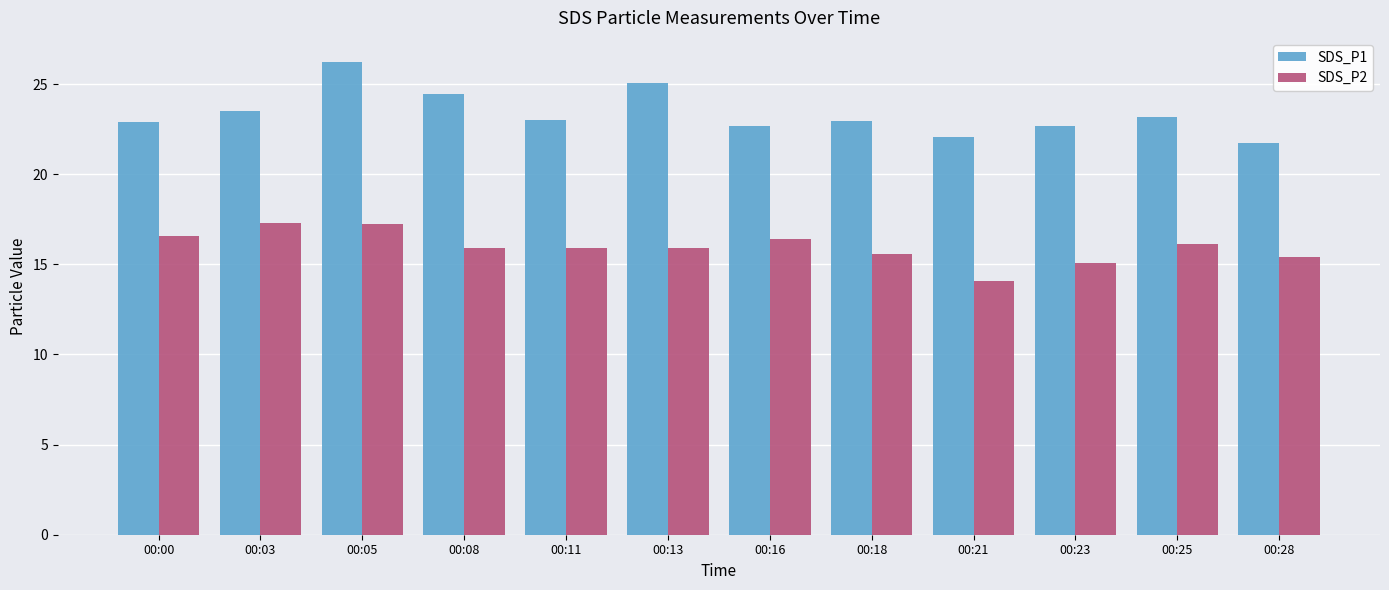

List the series in order of their overall mean, lowest first.

SDS_P2, SDS_P1